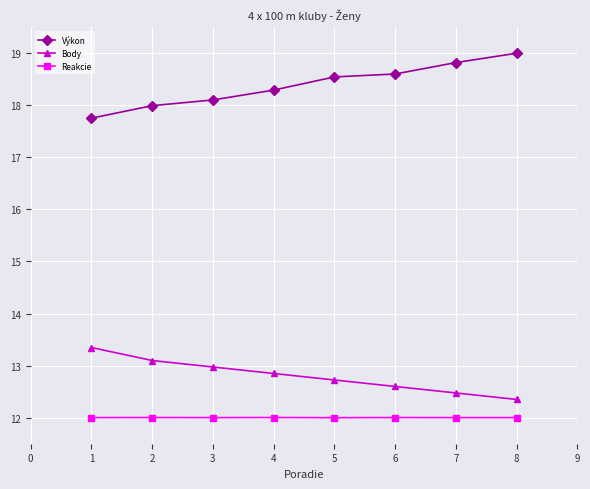

What is the average value of the Výkon series?

18.4